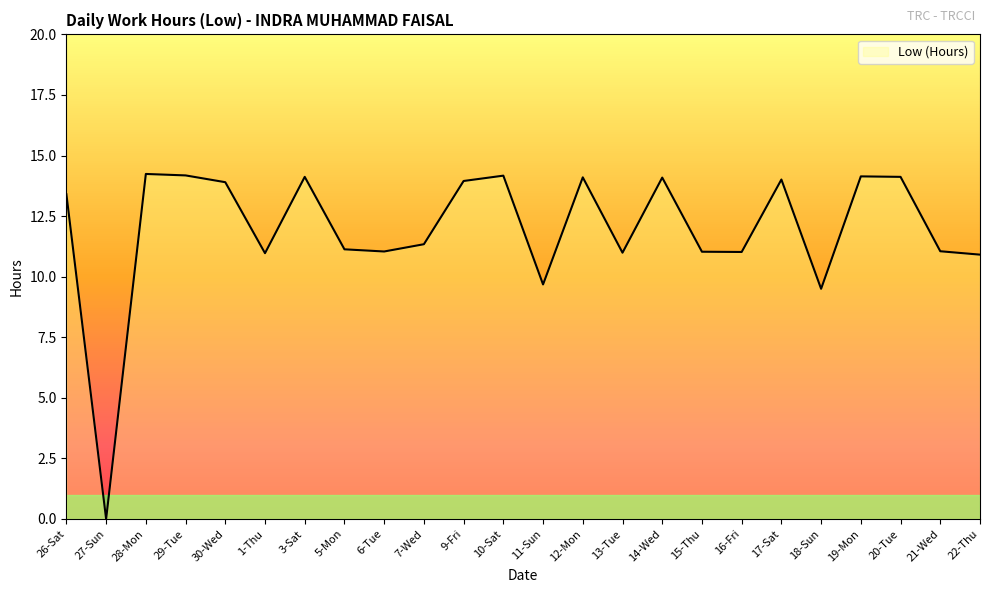

Which has a higher value, 16-Fri or 19-Mon?

19-Mon